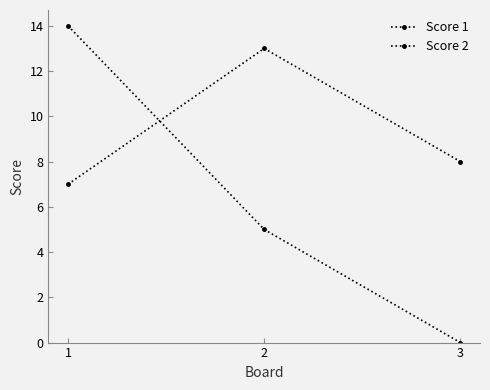

Is this an area chart (filled region under the line)?

No